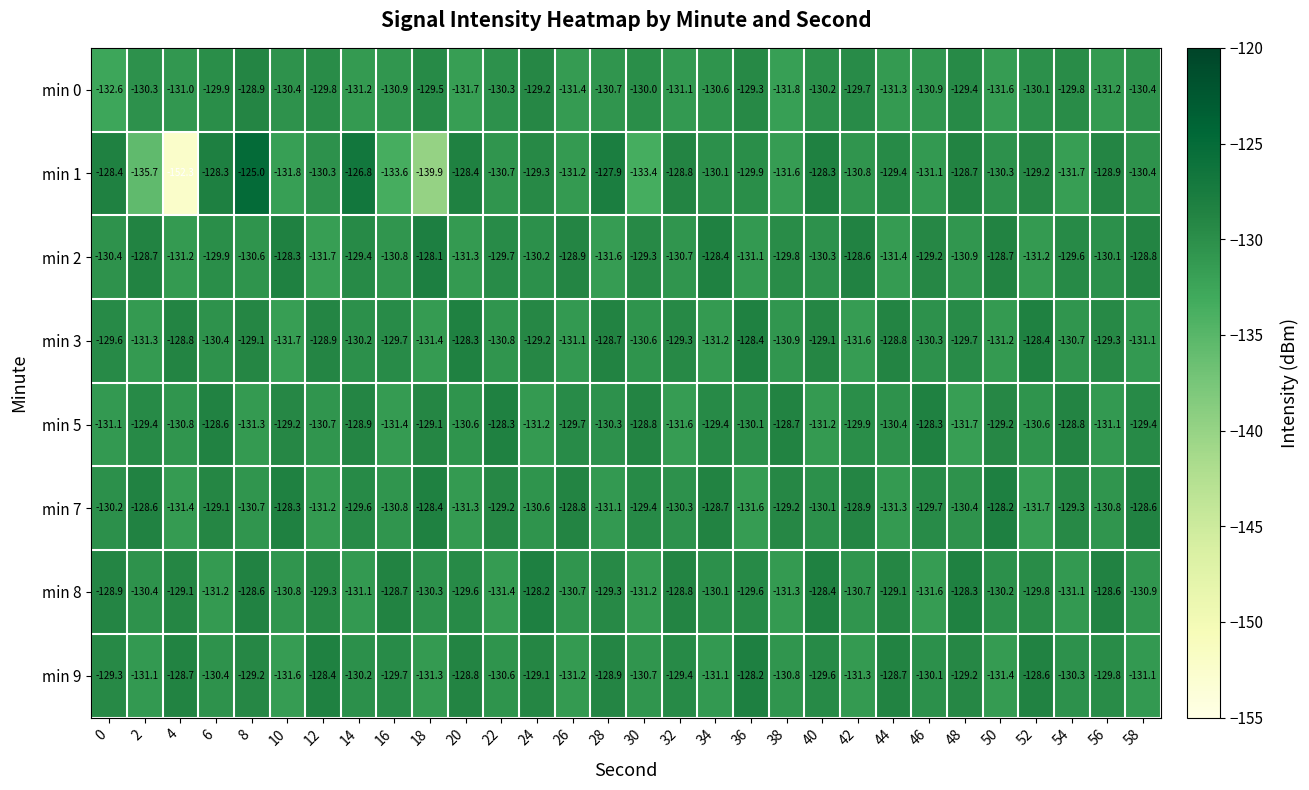

The value of min 8 at 26 is -212.7. True or false?

False